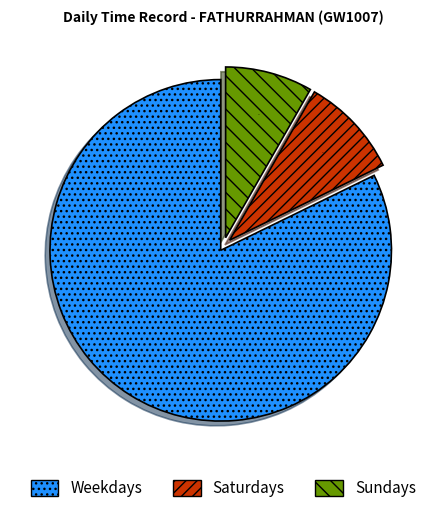

Is there a majority slice in this chart?

Yes